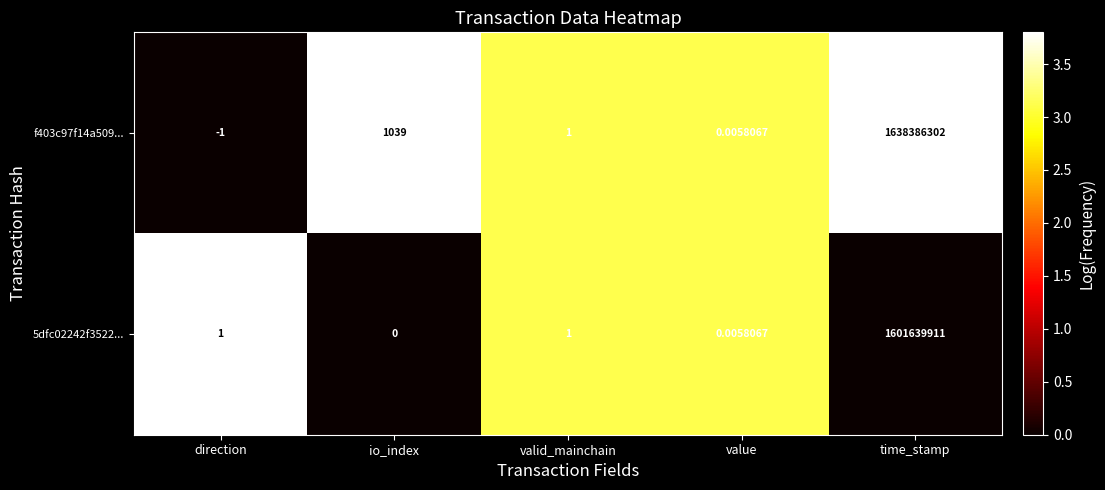

List the labels in order of f403c97f14a509... value, smallest first.

direction, value, valid_mainchain, io_index, time_stamp